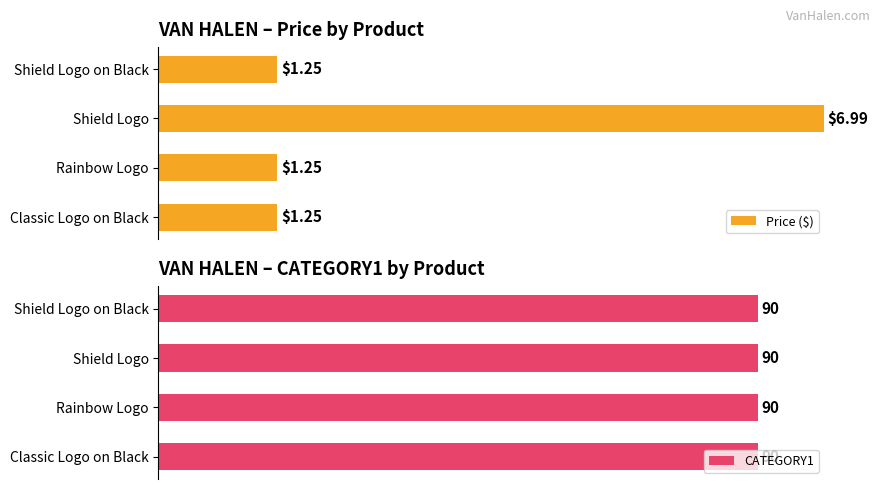

How many data points does each series have?

4